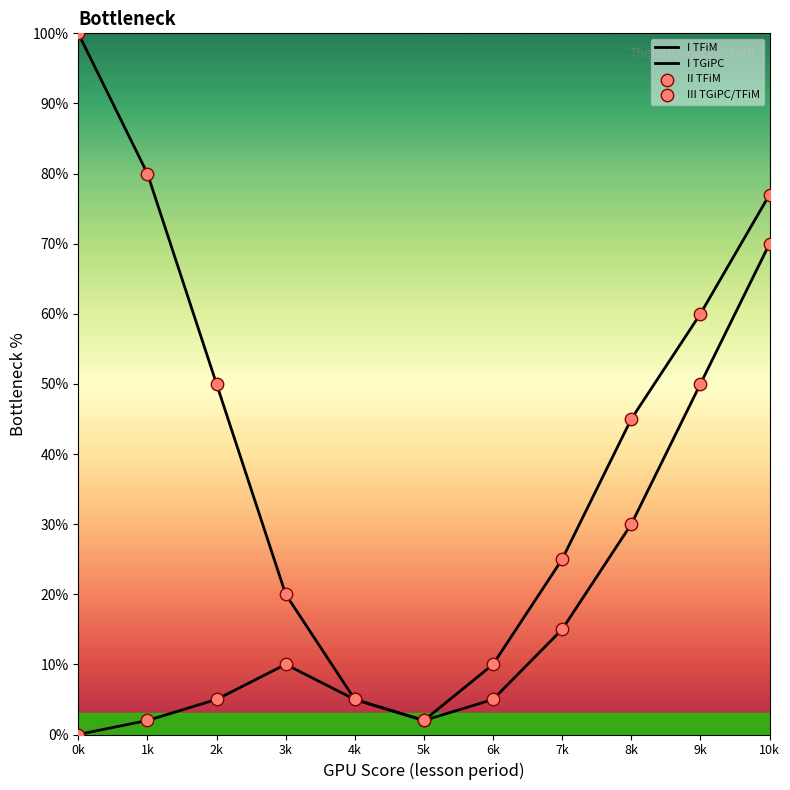

At which category is the sum across all series the highest?

10k